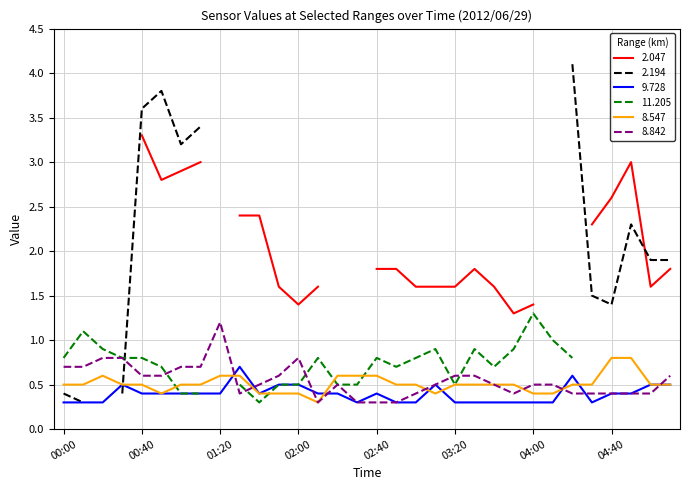

Rank the categories by 8.547 value from lowest to highest.

02:10, 00:50, 01:40, 01:50, 02:00, 03:10, 04:00, 04:10, 00:00, 00:10, 00:30, 00:40, 01:00, 01:10, 02:50, 03:00, 03:20, 03:30, 03:40, 03:50, 04:20, 04:30, 05:00, 05:10, 00:20, 01:20, 01:30, 02:20, 02:30, 02:40, 04:40, 04:50